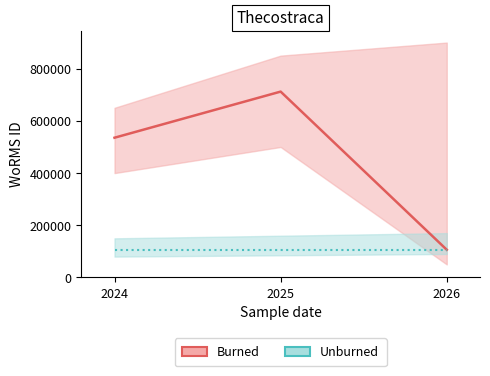

Which category has the lowest value in the Burned series?

2026